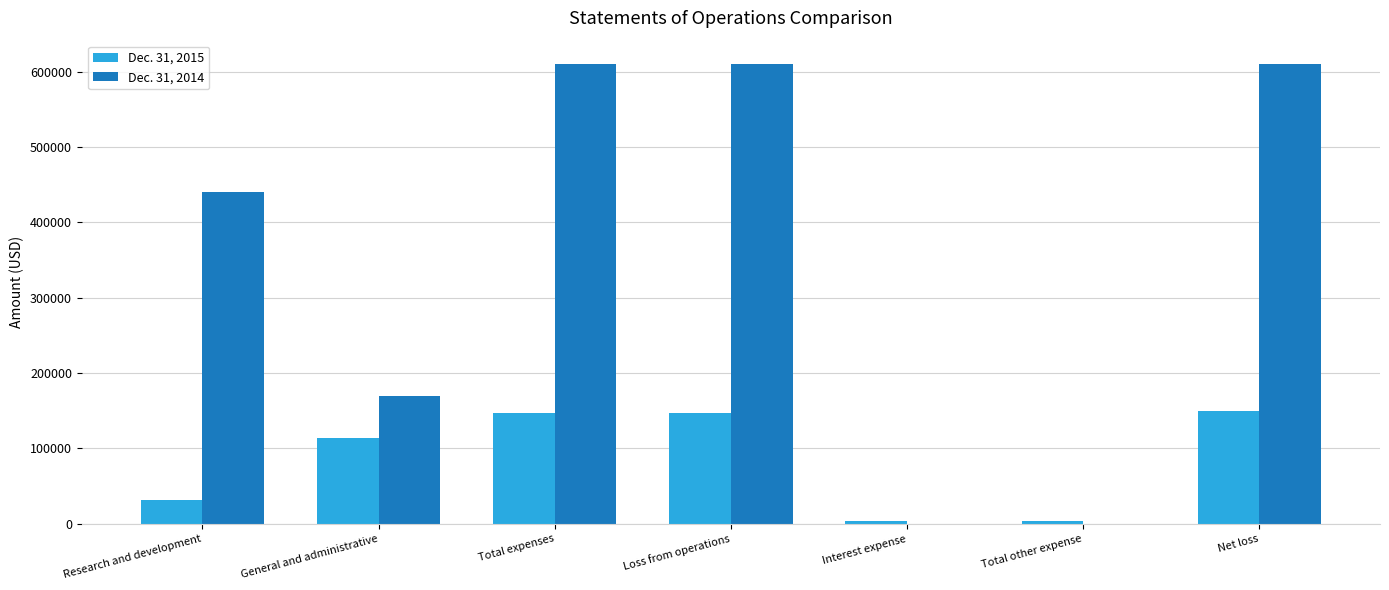

What is the approximate value of Dec. 31, 2015 at Net loss, to the nearest 100?

150200